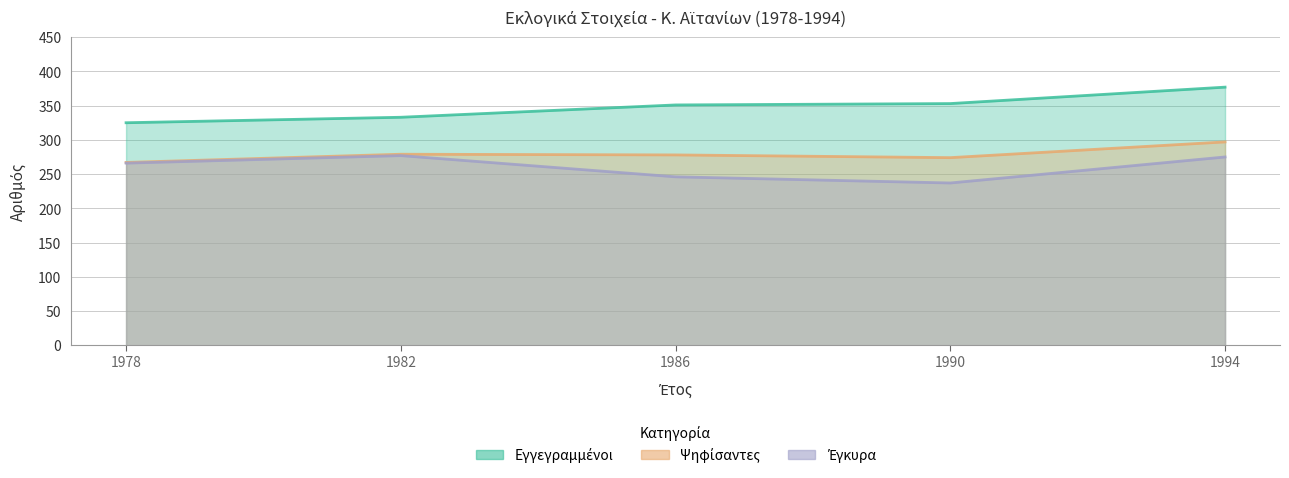

What are all the series names shown in the legend?

ΕΓΓΕΓΡΑΜΜΕΝΟΙ (Α), ΨΗΦΙΣΑΝΤΕΣ (Α), ΕΓΚΥΡΑ (Α)